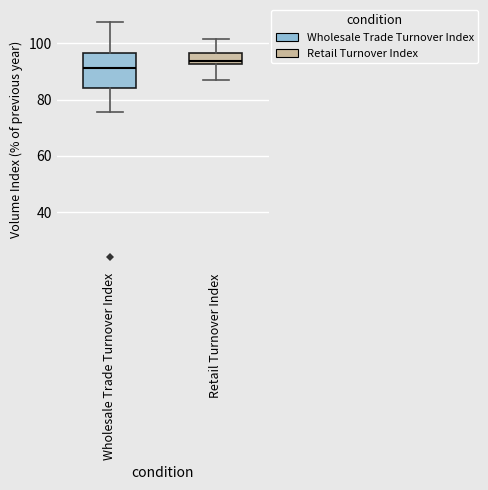

Reading left to right, transcribe this box plot: for each box, give where its median line is, the range the box spans, and where its two whiskers end, as read against the y-axis. The values are not printed on the chart, so give them approximately, as read against the axis.

Wholesale Trade Turnover Index: median 92, box 84 to 96, whiskers 76 to 108
Retail Turnover Index: median 94, box 92 to 96, whiskers 86 to 102